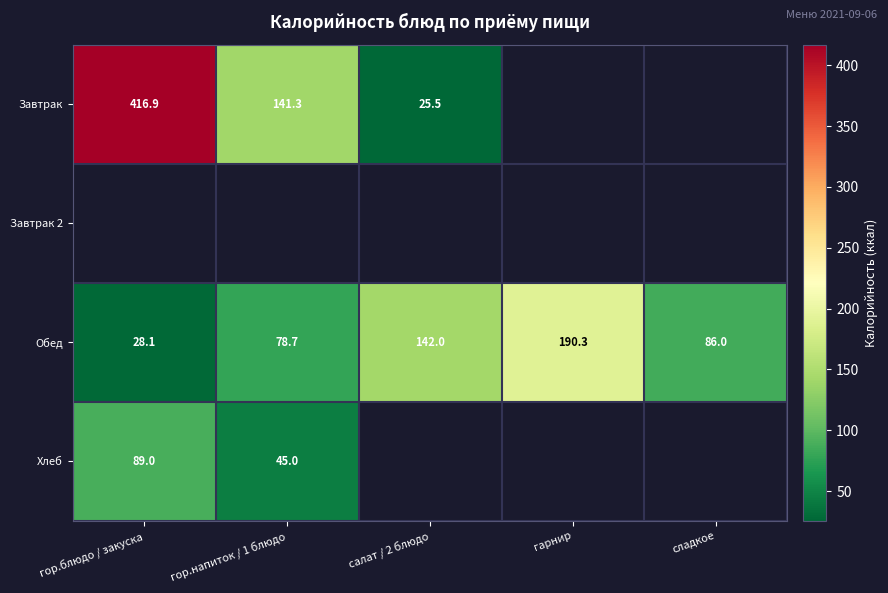

At which label is Обед closest to 109?

сладкое